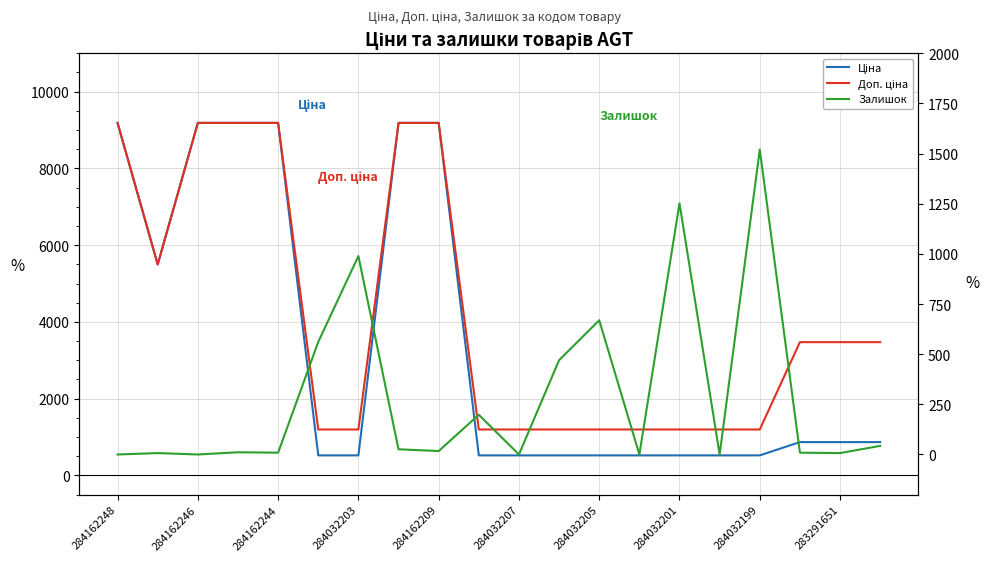

How many values in Залишок are above zero?

15